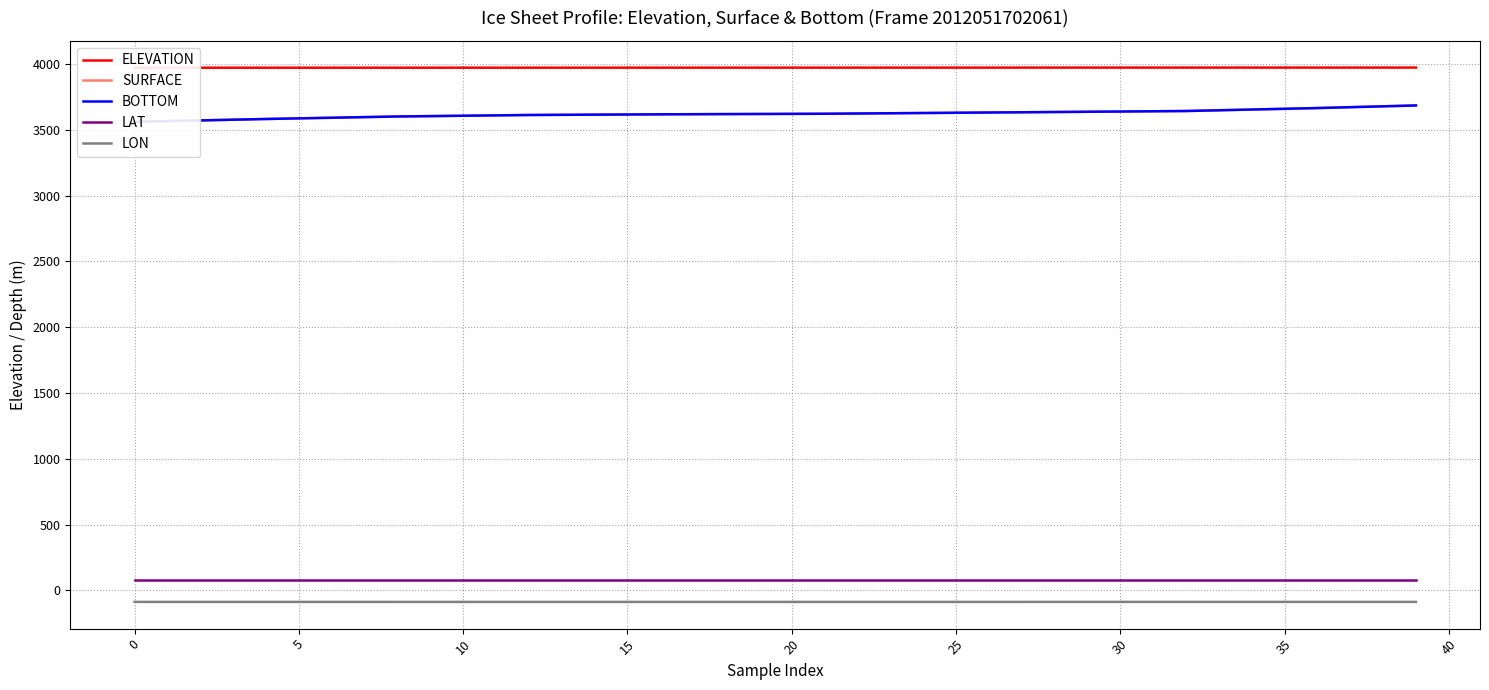

Reading right to left, list all the values displayed in this chart.

ELEVATION: 3973.7	3973.7	3973.7	3973.7	3973.7	3973.7	3973.7	3973.7	3973.6	3973.6	3973.6	3973.6	3973.6	3973.5	3973.5	3973.5	3973.5	3973.4	3973.4	3973.4	3973.3	3973.3	3973.2	3973.2	3973.1	3973.1	3973.1	3973.0	3973.0	3973.0	3972.9	3972.9	3972.9	3972.8	3972.8	3972.8	3972.8	3972.7	3972.7	3972.7
SURFACE: 3685.9	3679.3	3672.8	3666.2	3660.6	3654.9	3649.3	3643.7	3641.8	3639.9	3638.0	3636.1	3634.2	3632.3	3630.4	3628.5	3626.7	3624.8	3622.9	3622.0	3621.2	3620.3	3619.4	3618.6	3617.3	3616.0	3614.7	3613.4	3610.6	3607.7	3604.9	3602.1	3597.3	3592.6	3587.8	3583.1	3577.7	3572.2	3566.8	3561.4
BOTTOM: 3685.9	3679.3	3672.8	3666.2	3660.6	3654.9	3649.3	3643.7	3641.8	3639.9	3638.0	3636.1	3634.2	3632.3	3630.4	3628.5	3626.7	3624.8	3622.9	3622.0	3621.2	3620.3	3619.4	3618.6	3617.3	3616.0	3614.7	3613.4	3610.6	3607.7	3604.9	3602.1	3597.3	3592.6	3587.8	3583.1	3577.7	3572.2	3566.8	3561.4
LAT: 80.6	80.6	80.6	80.6	80.6	80.6	80.6	80.6	80.6	80.6	80.6	80.6	80.6	80.6	80.6	80.6	80.6	80.6	80.6	80.6	80.6	80.6	80.6	80.6	80.6	80.6	80.6	80.6	80.6	80.6	80.6	80.6	80.6	80.6	80.6	80.6	80.6	80.6	80.6	80.6
LON: -87.1	-87.1	-87.1	-87.2	-87.2	-87.2	-87.2	-87.2	-87.2	-87.2	-87.2	-87.2	-87.2	-87.2	-87.2	-87.2	-87.2	-87.2	-87.2	-87.2	-87.2	-87.2	-87.2	-87.2	-87.2	-87.2	-87.2	-87.2	-87.2	-87.2	-87.2	-87.2	-87.2	-87.2	-87.2	-87.2	-87.2	-87.2	-87.2	-87.2